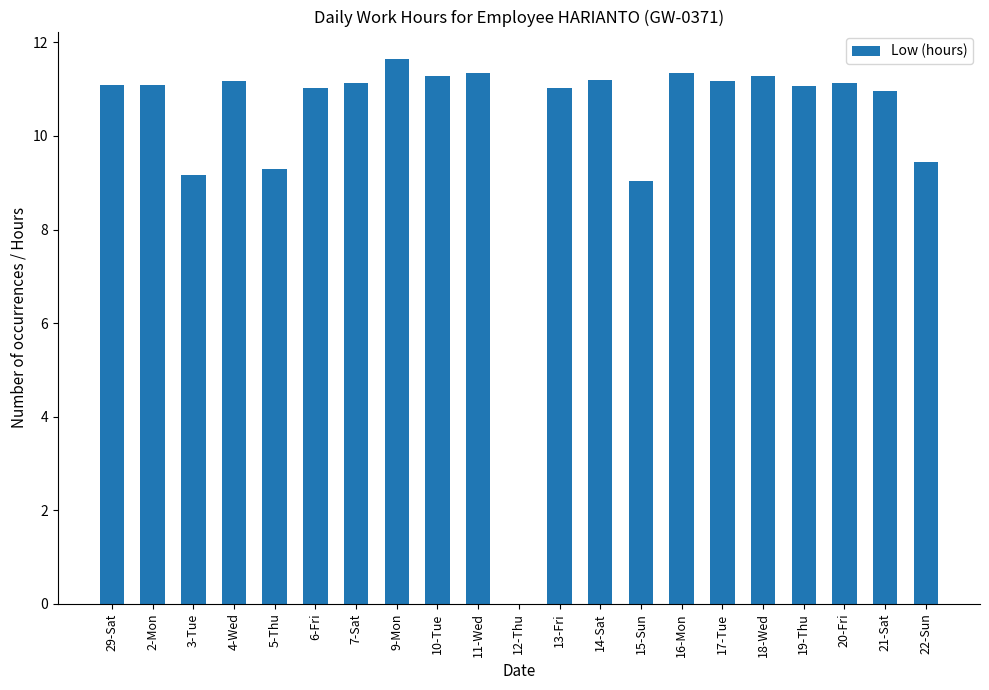

True or false: the data shows 11.1 at 29-Sat.

True